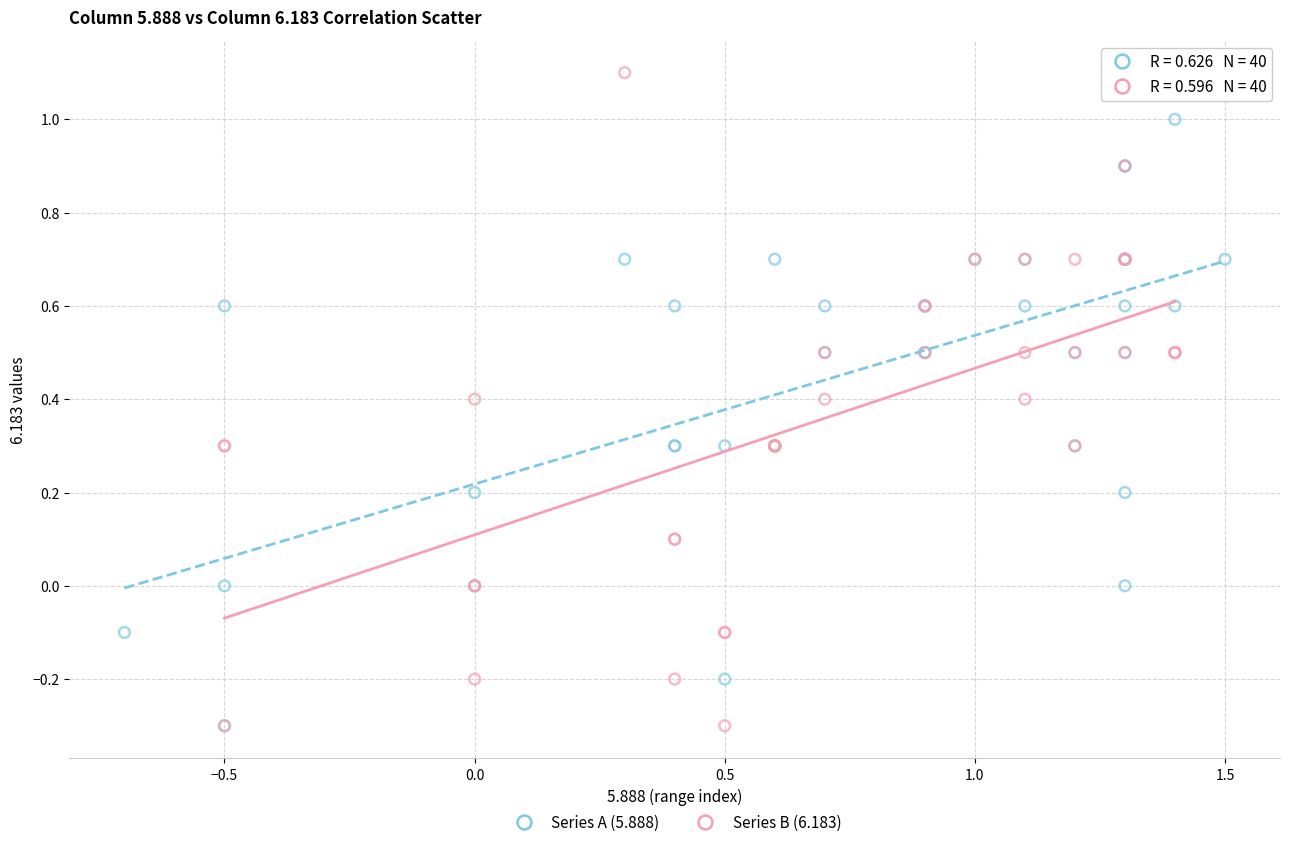

Which series has the widest spread of Y values?

Series B (6.183)